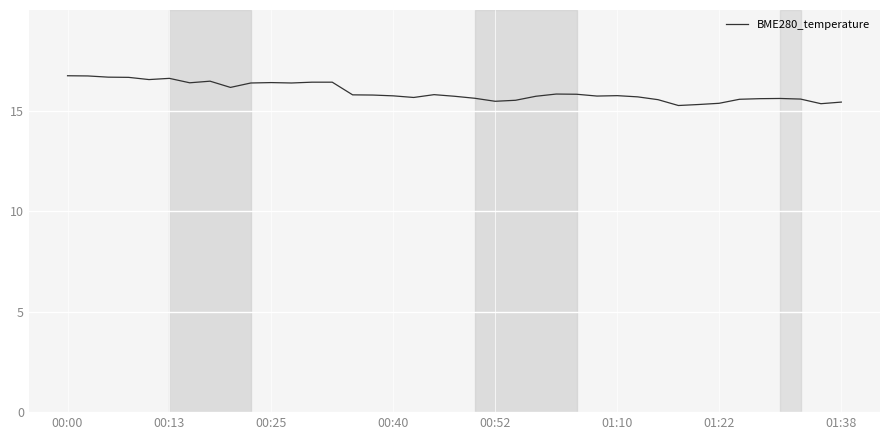

What is the difference between the maximum and minimum values?

1.5